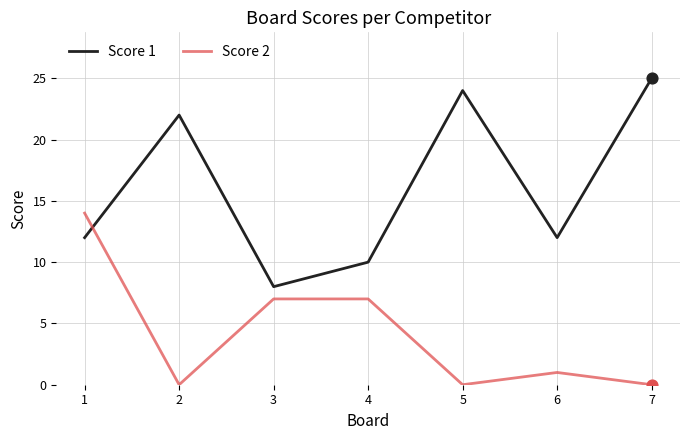

Which series has the largest total across all categories?

Score 1